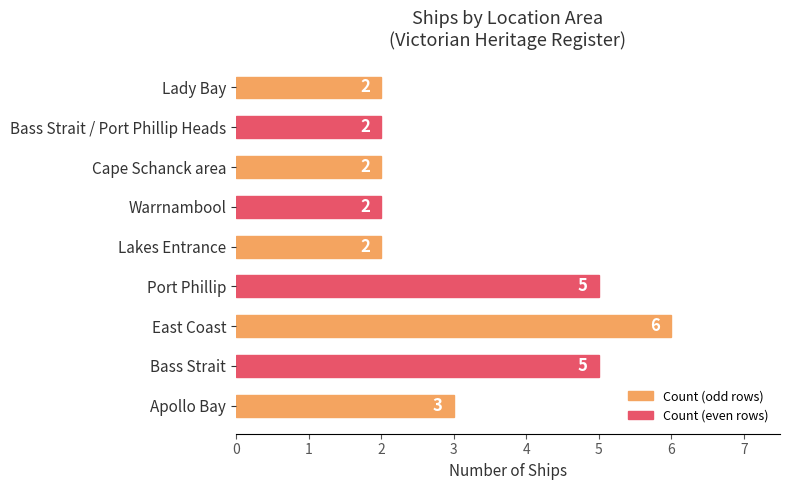

Reading top to bottom, extract all data points from this chart.

Lady Bay=2	Bass Strait / Port Phillip Heads=2	Cape Schanck area=2	Warrnambool=2	Lakes Entrance=2	Port Phillip=5	East Coast=6	Bass Strait=5	Apollo Bay=3